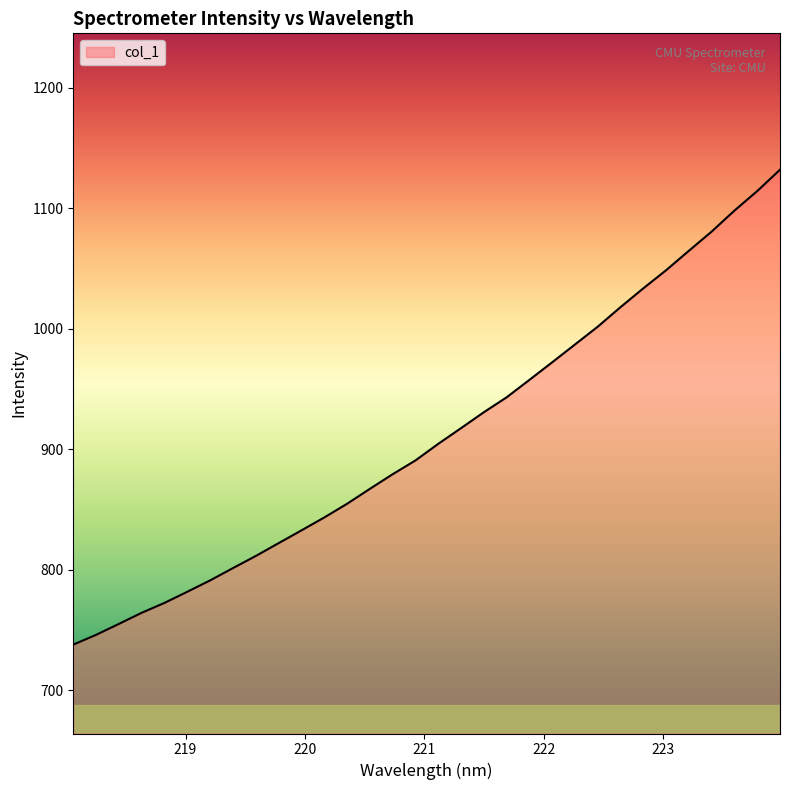

What is the difference between the maximum and minimum values?

394.1